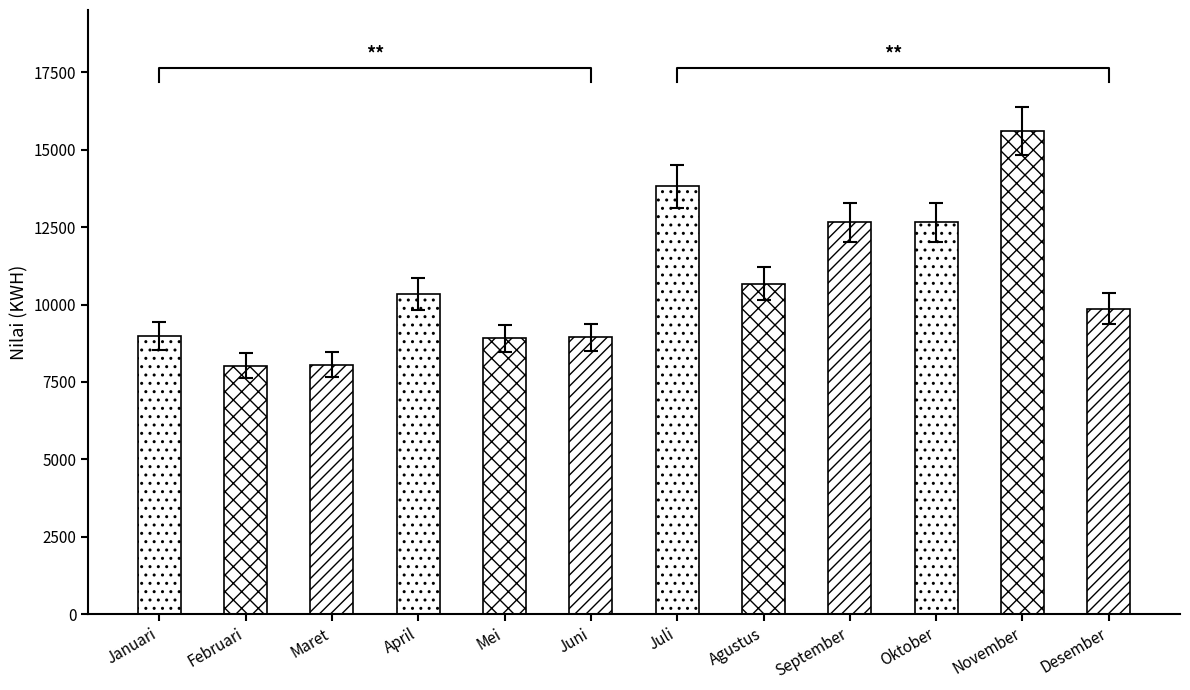

Where does the data first go above 9825?

April